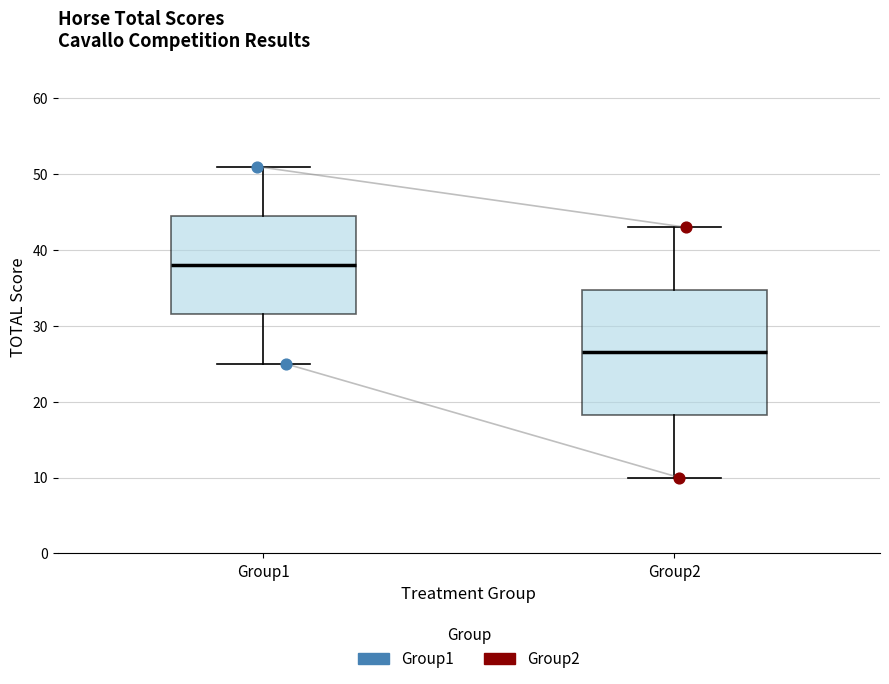

Reading left to right, transcribe this box plot: for each box, give where its median line is, the range the box spans, and where its two whiskers end, as read against the y-axis. The values are not printed on the chart, so give them approximately, as read against the axis.

Group1: median 38, box 32 to 45, whiskers 25 to 51
Group2: median 27, box 18 to 35, whiskers 10 to 43